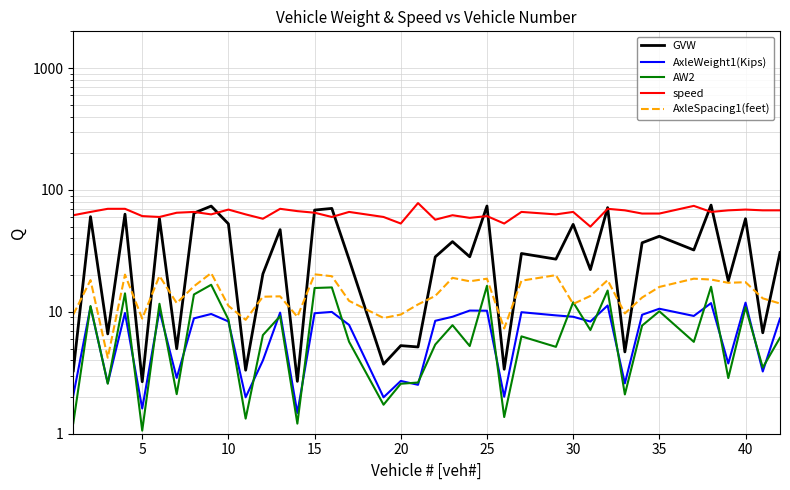

True or false: AW2 and GVW cross at least once.

False